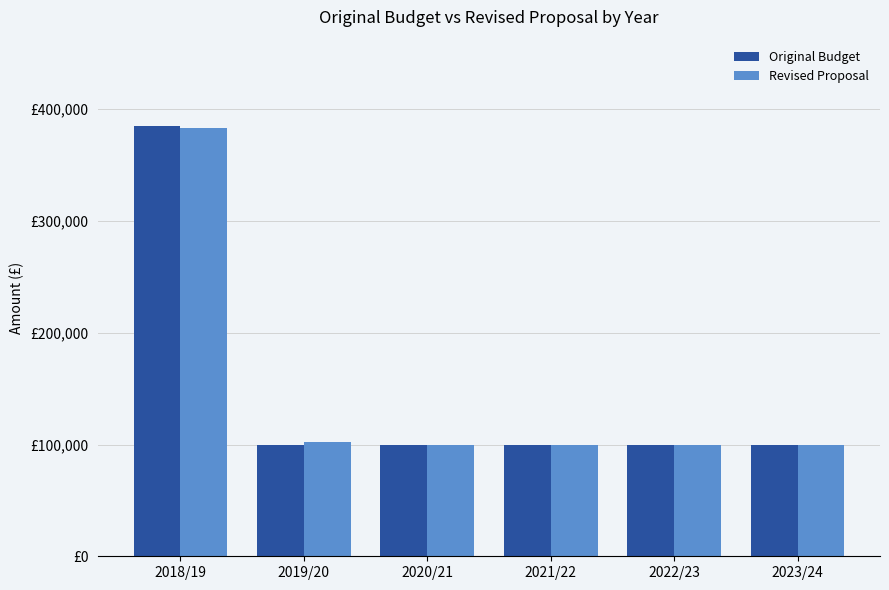

What are all the series names shown in the legend?

Original Budget, Revised Proposal